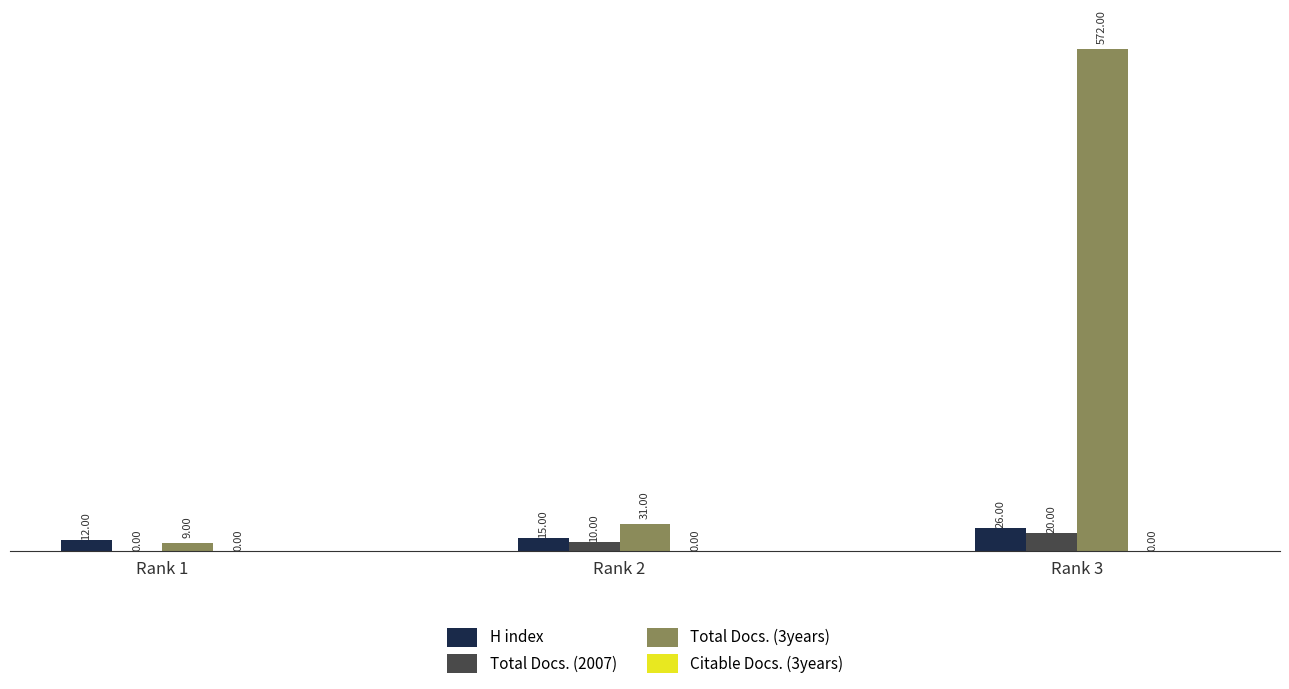

What is the sum of all Total Docs. (3years) values?

612